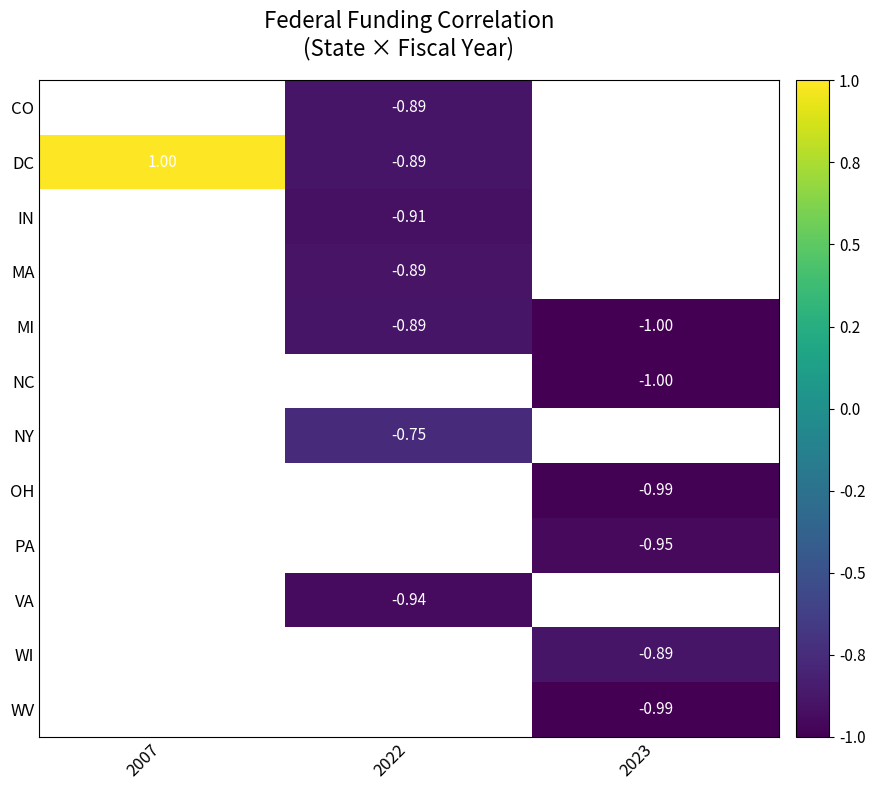

At which category does the chart reach its minimum across all series?

2023